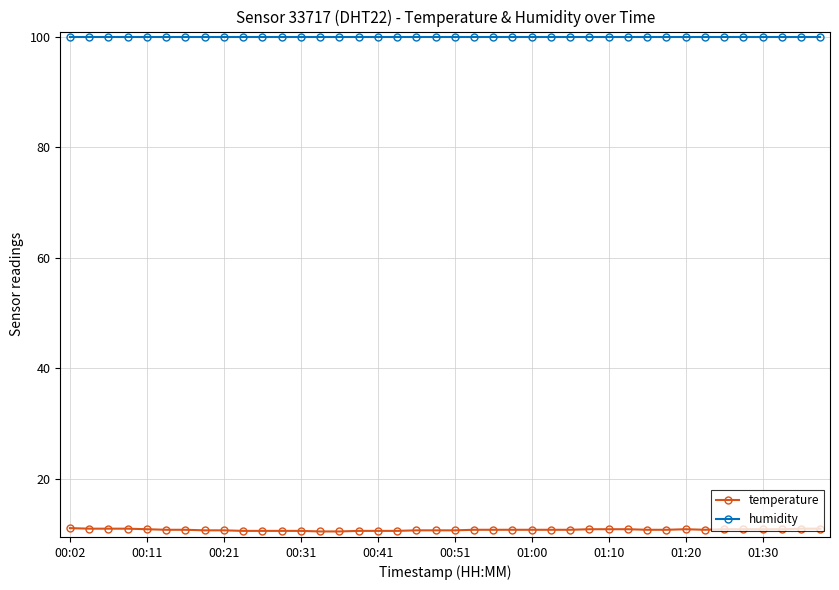

True or false: temperature and humidity intersect in this chart.

False